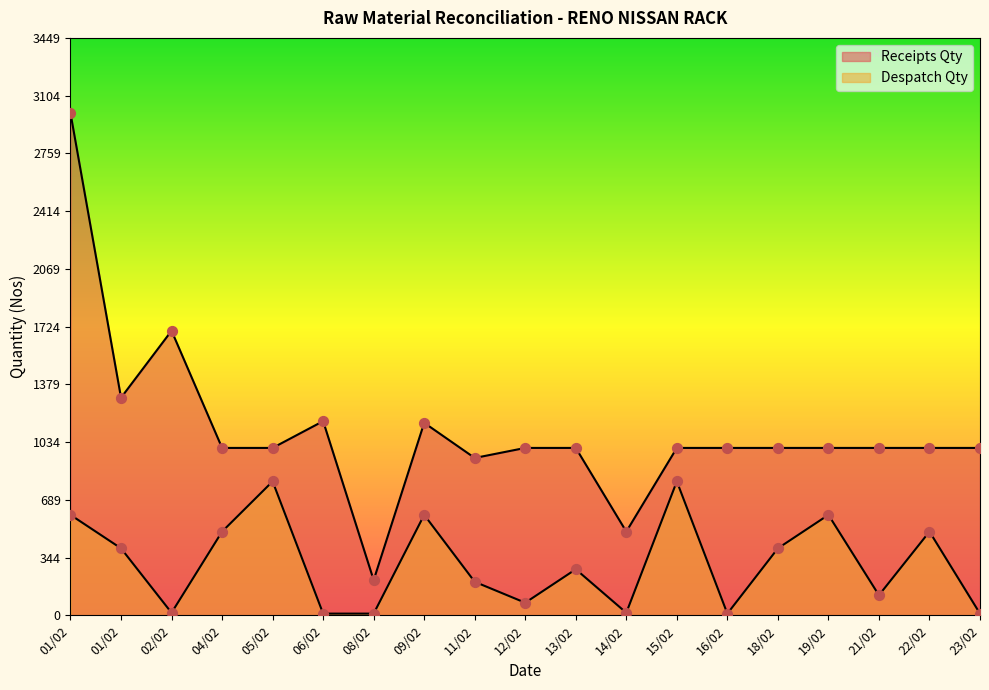

Which series reaches the minimum Y coordinate?

Despatch Qty